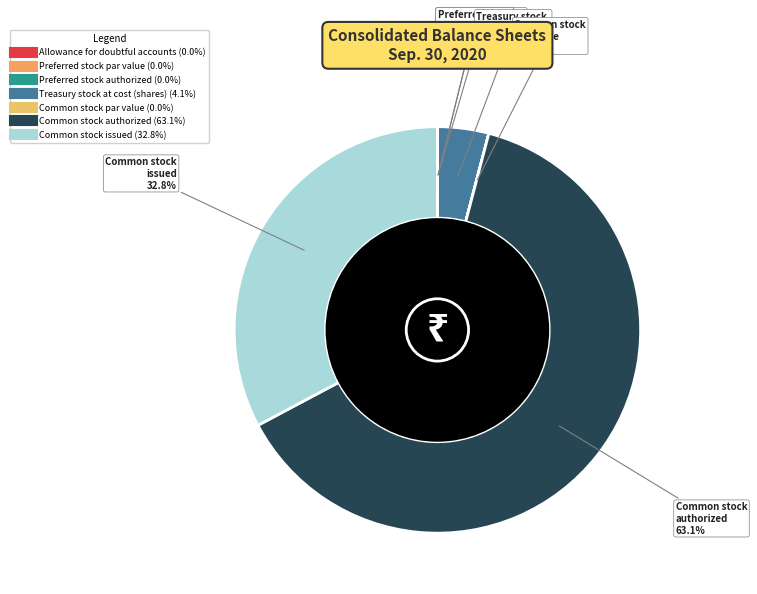

Does Common stock
authorized account for over 50% of the chart?

Yes